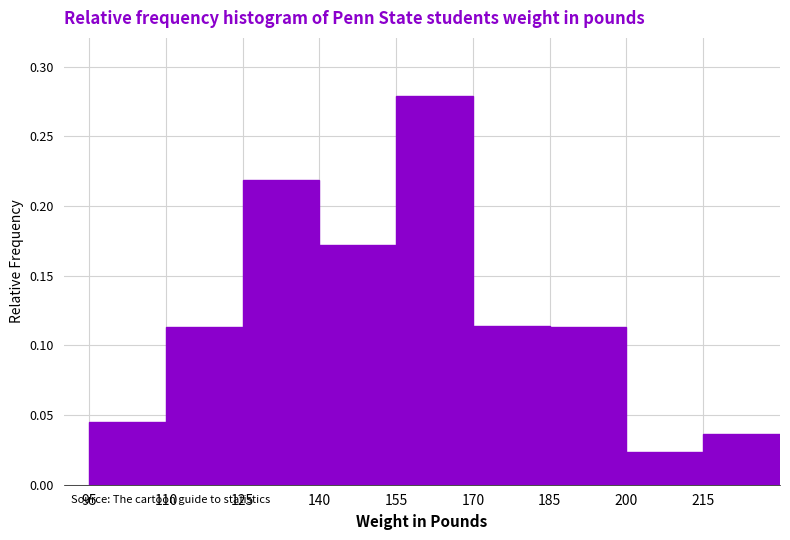

How tall is the bar that spans 110 to 125 on the x-axis? Neither the bar edges nor the heights are printed on the chart, so give them approximately, as read against the axes.

0.115